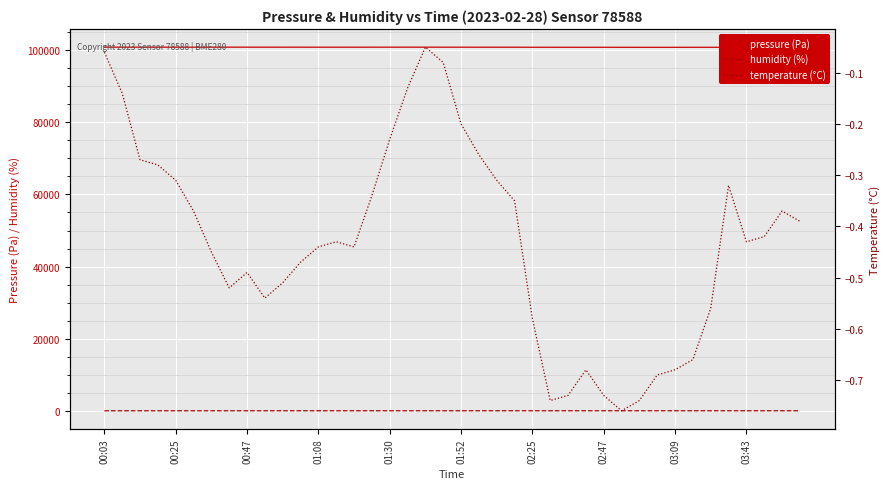

What is the sum of all pressure (Pa) values?

4030797.6